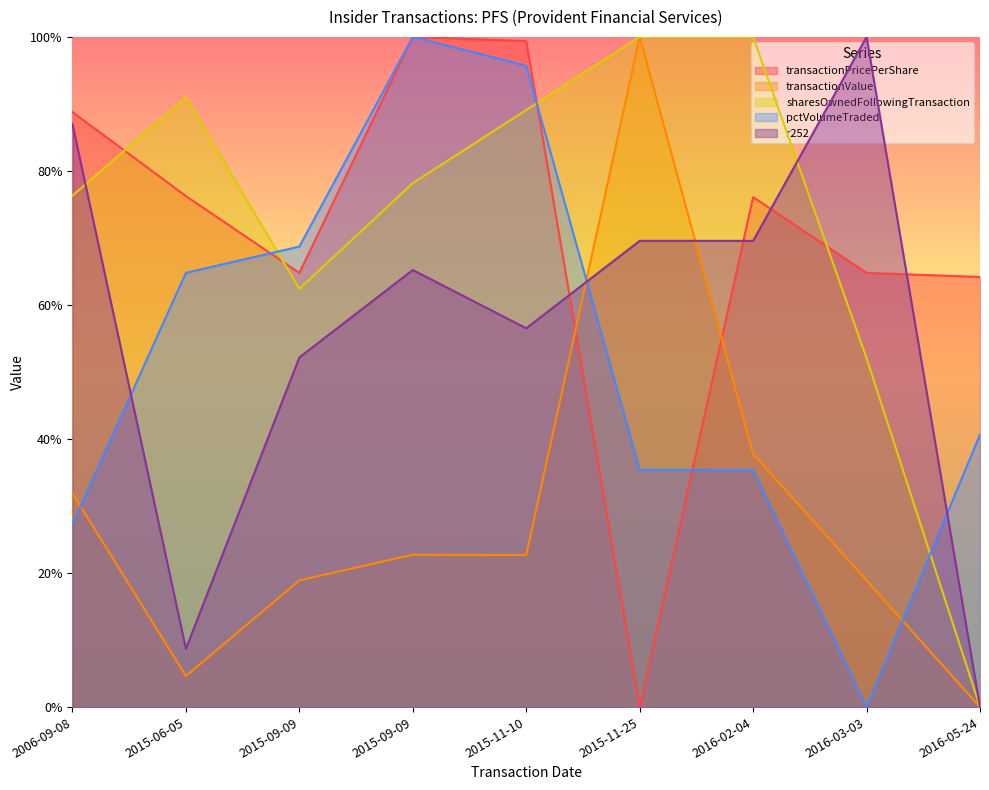

Reading right to left, extract all data points from this chart.

transactionPricePerShare: 0.6	0.6	0.8	0.0	1.0	1.0	0.6	0.8	0.9
transactionValue: 0.0	0.2	0.4	1.0	0.2	0.2	0.2	0.0	0.3
sharesOwnedFollowingTransaction: 0.0	0.5	1.0	1.0	0.9	0.8	0.6	0.9	0.8
pctVolumeTraded: 0.4	0.0	0.4	0.4	1.0	1.0	0.7	0.6	0.3
r252: 0.0	1.0	0.7	0.7	0.6	0.7	0.5	0.1	0.9